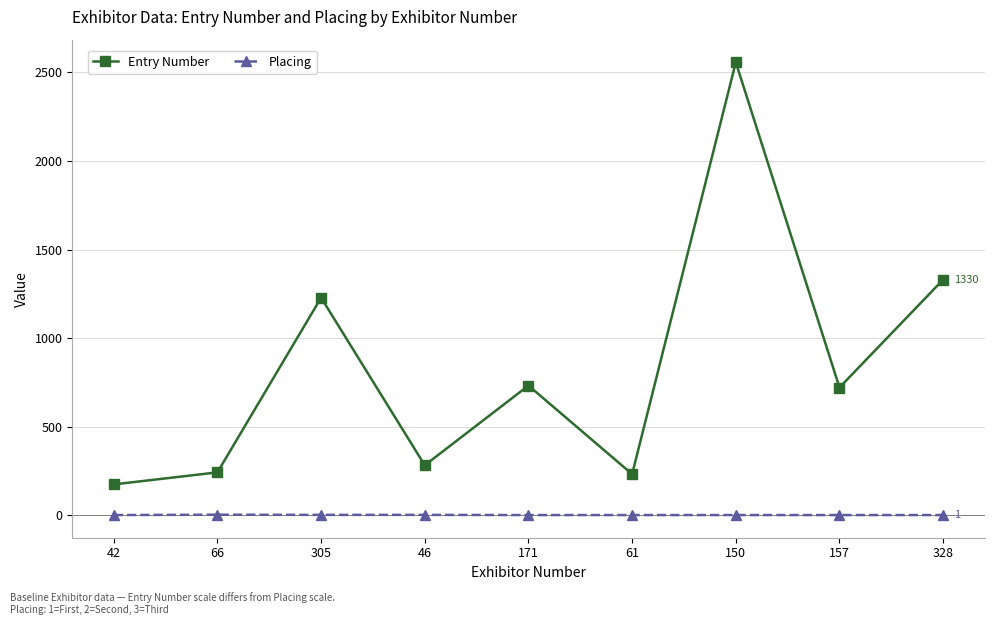

List the series in order of their overall mean, lowest first.

Placing, Entry Number